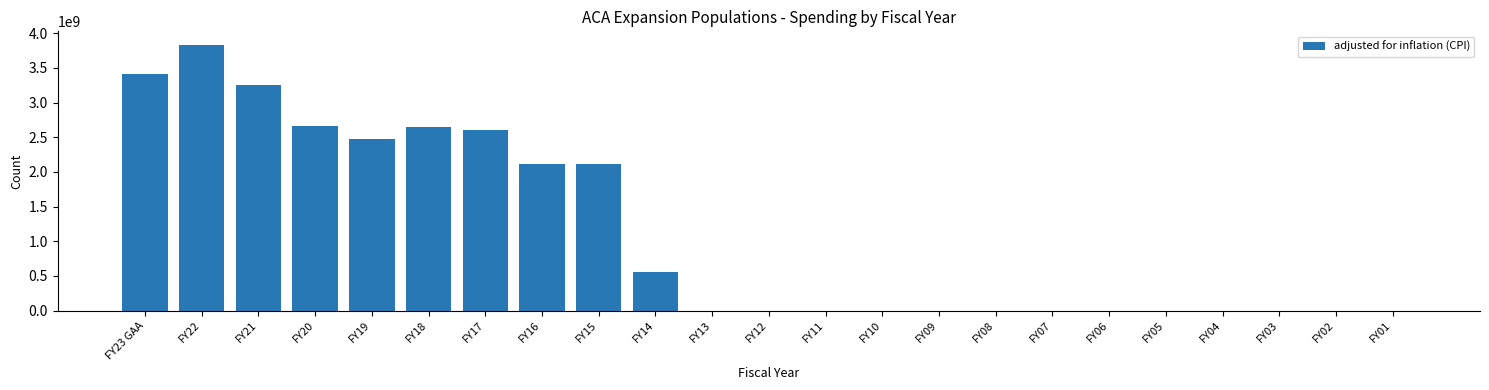

The value at FY01 is -1613934403. True or false?

False